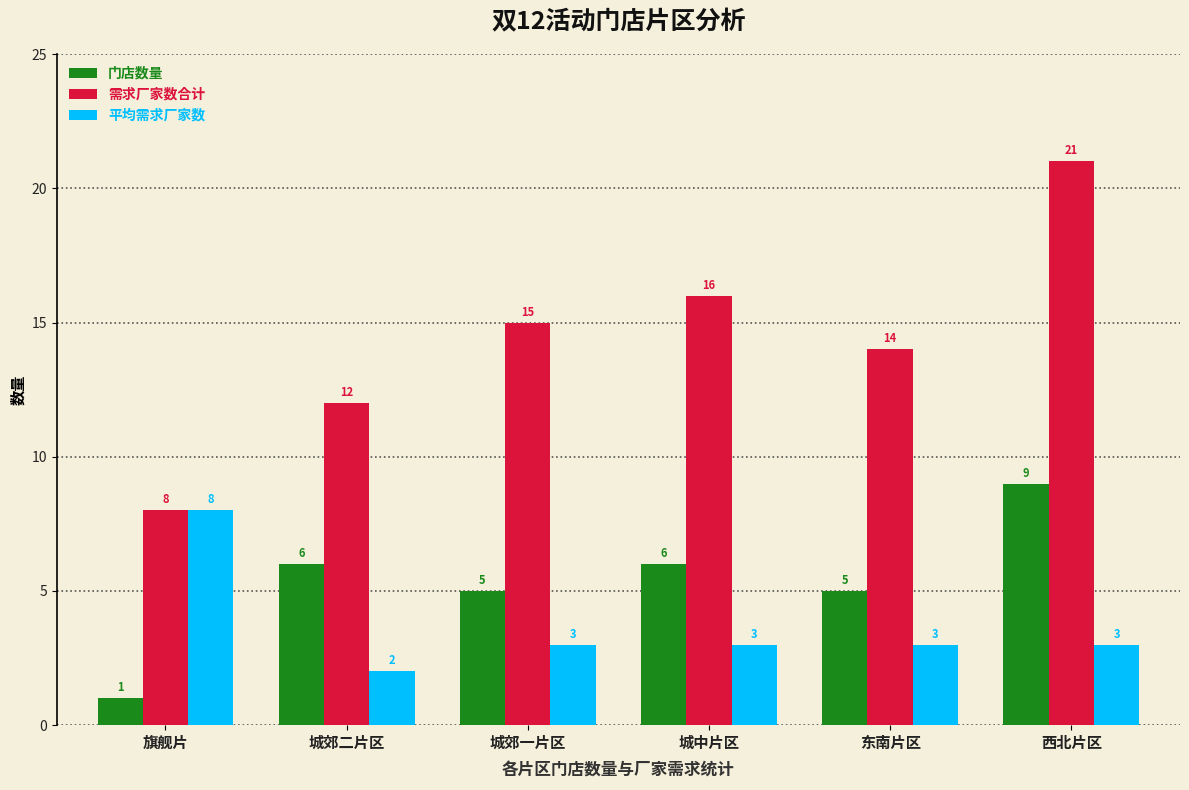

Is it true that 平均需求厂家数 equals 3 at 城郊一片区?

True